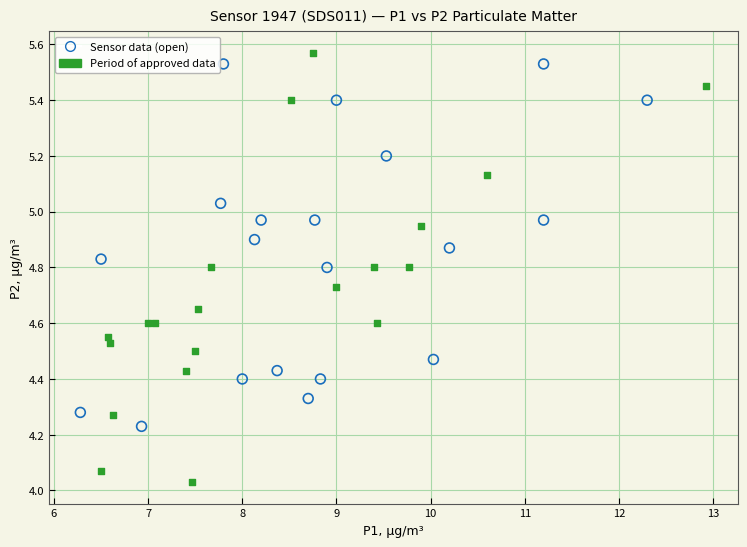

What are all the series names shown in the legend?

Sensor data (open), Period of approved data